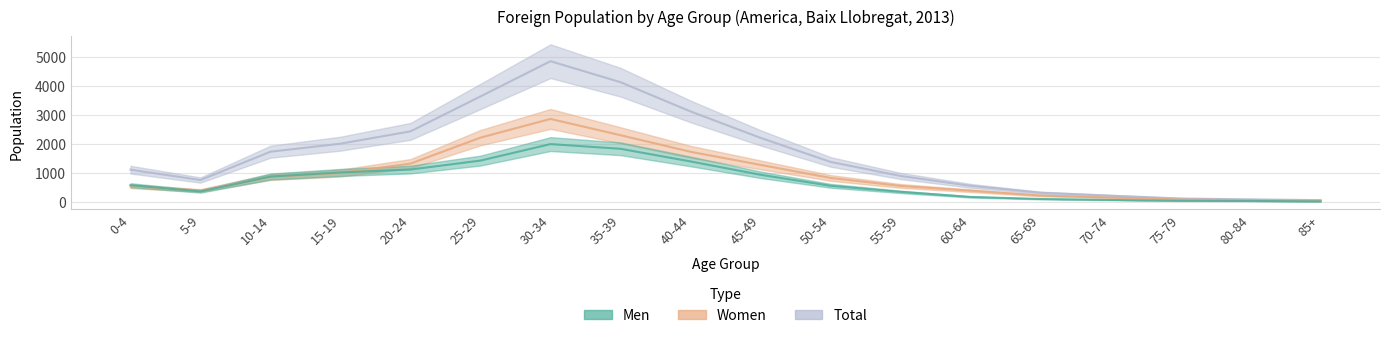

What is the approximate value of Women at 60-64, to the nearest 10?

380